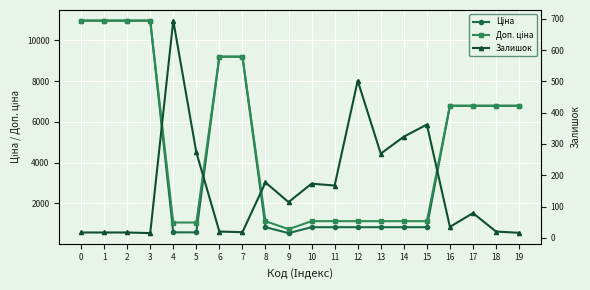

How many lines are shown in the chart?

3